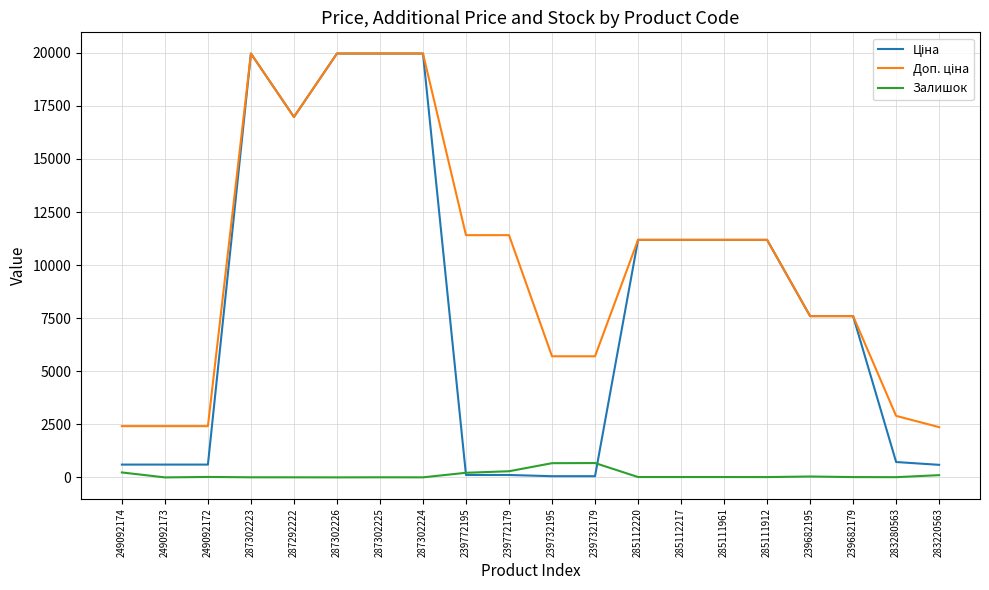

True or false: Доп. ціна and Ціна cross at least once.

False